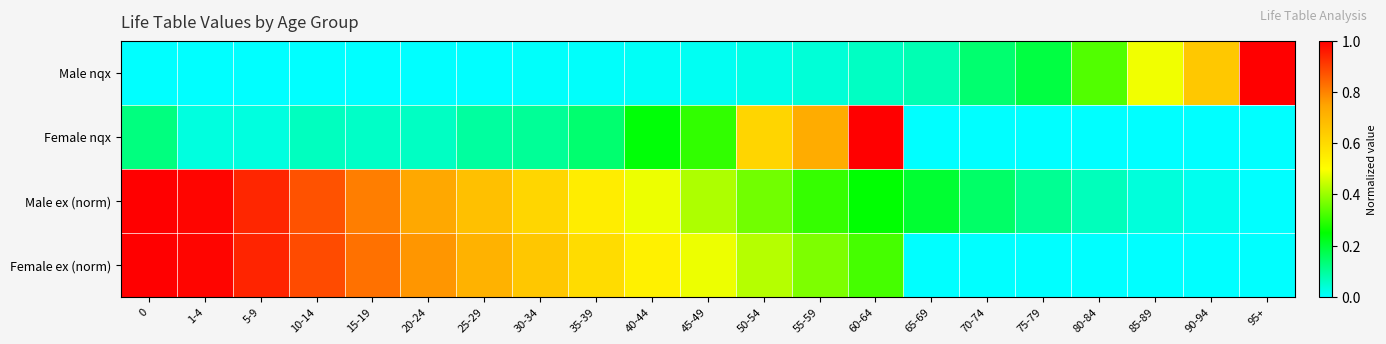

Between 45-49 and 75-79, which is larger?

75-79